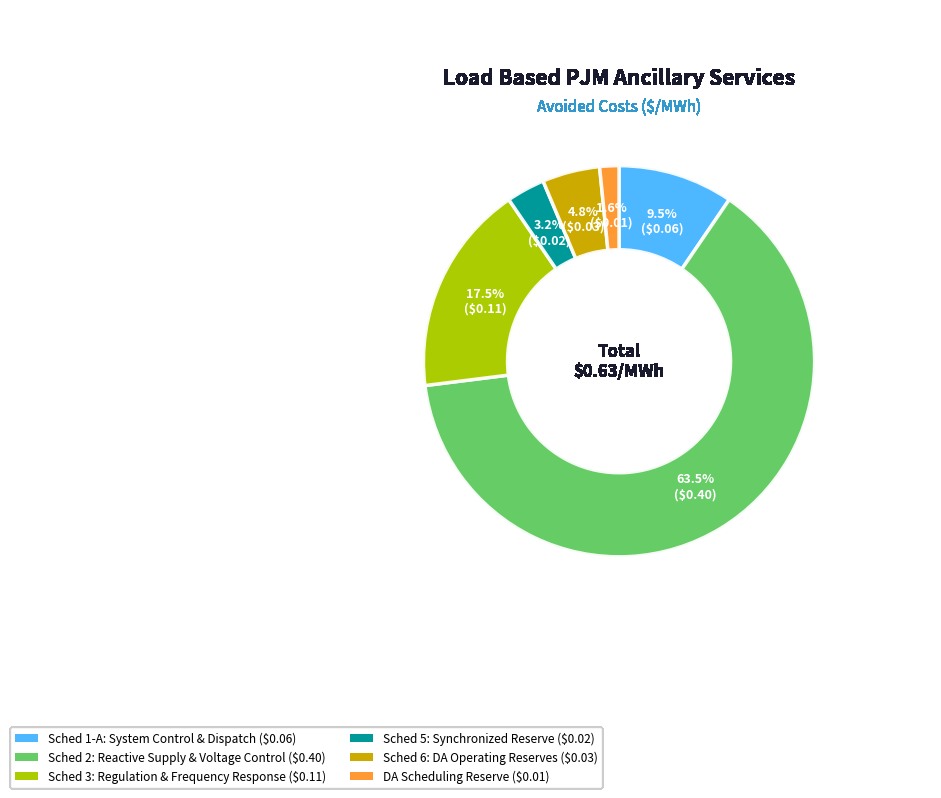

Which category has the smallest portion of the pie?

DA Scheduling Reserve